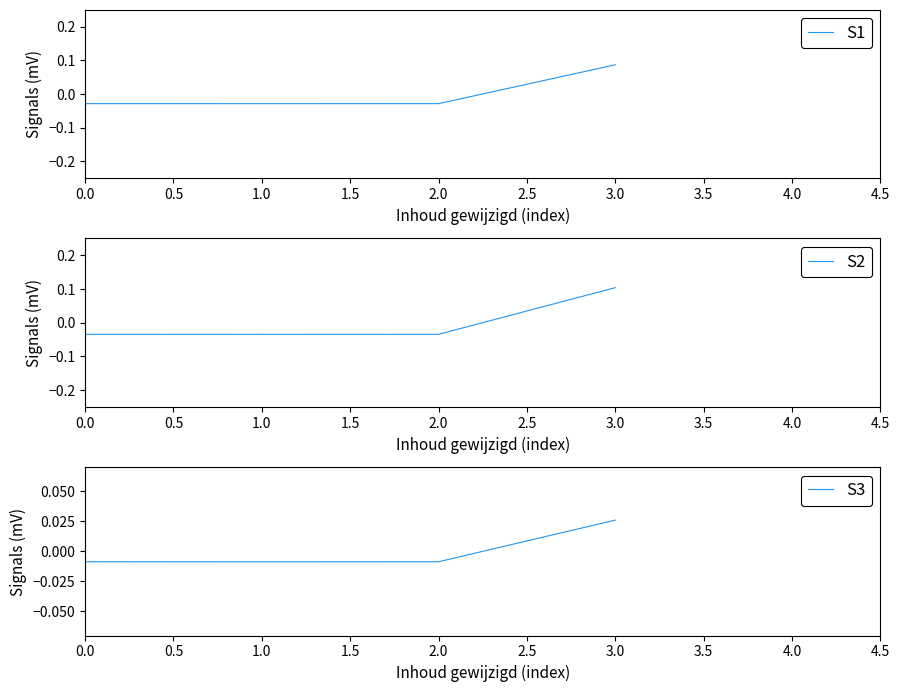

In S1, how many points are lower than both neighbors (excluding endpoints)?

1